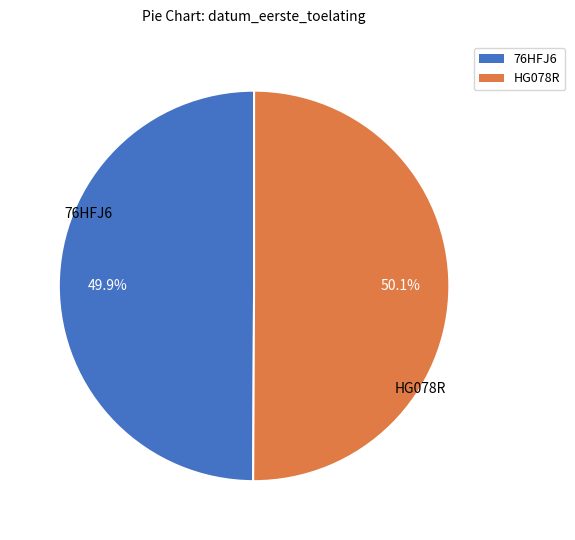

Approximately how many times larger is the value at HG078R compared to 76HFJ6?

1.0